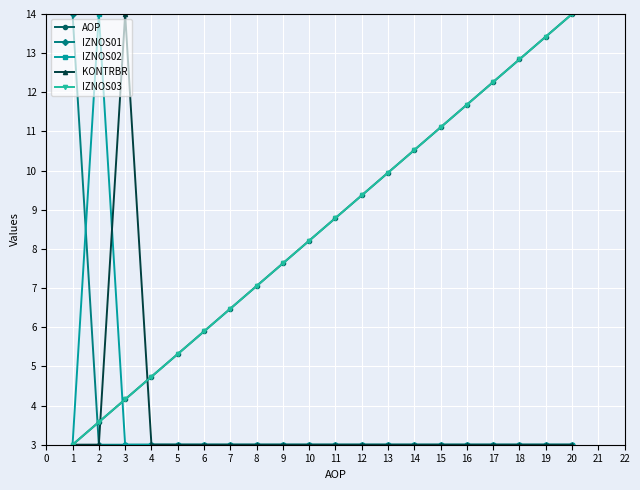

The IZNOS01 series shows 1.3 at 11. True or false?

False